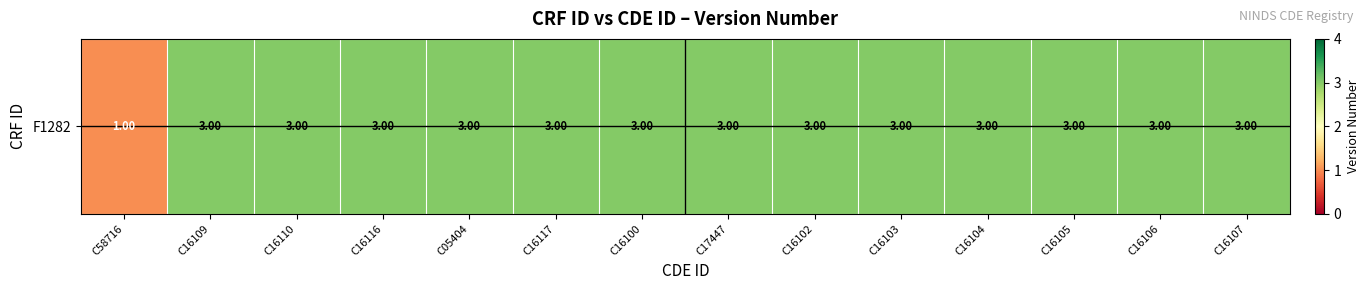

Rank the categories by value from lowest to highest.

C58716, C16109, C16110, C16116, C05404, C16117, C16100, C17447, C16102, C16103, C16104, C16105, C16106, C16107